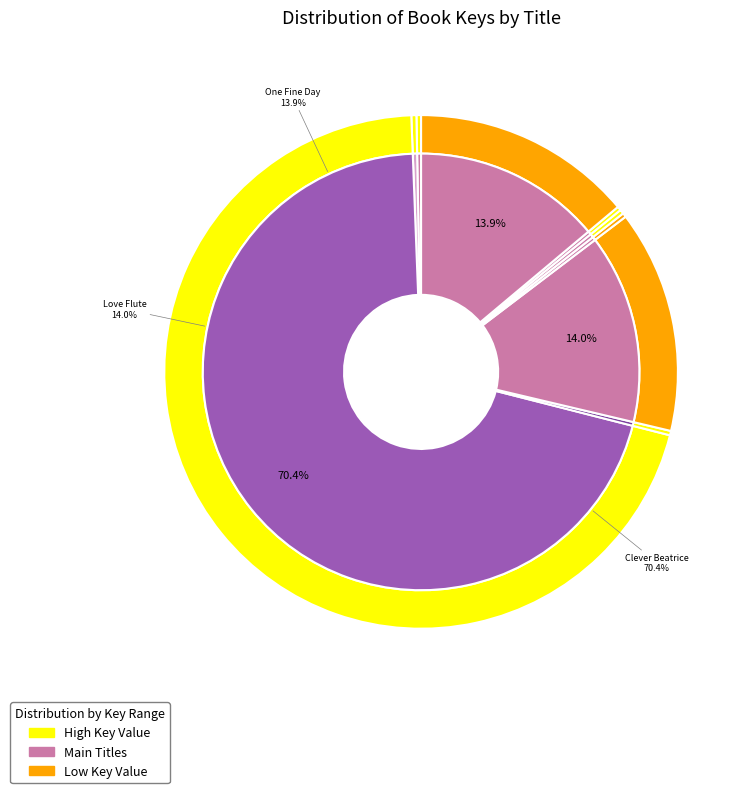

To the nearest percent, what is the difference between the largest and smallest slice percentages?

70%